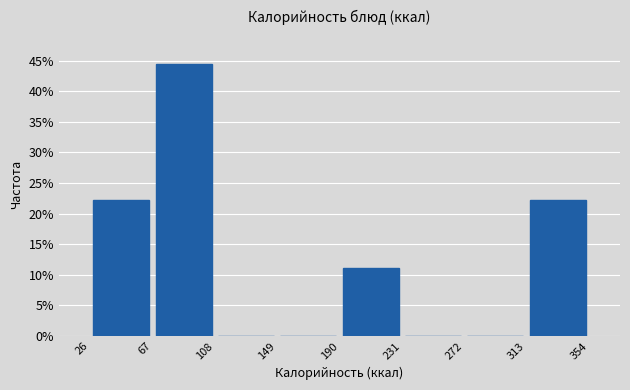

Reading left to right, transcribe this chart: for each bar, give the range it covers on the x-axis and its height. The values are not printed on the chart, so give them approximately, as read against the axis.

26 to 67: 22.0
67 to 108: 44.5
108 to 149: 0
149 to 190: 0
190 to 231: 11.0
231 to 272: 0
272 to 313: 0
313 to 354: 22.0